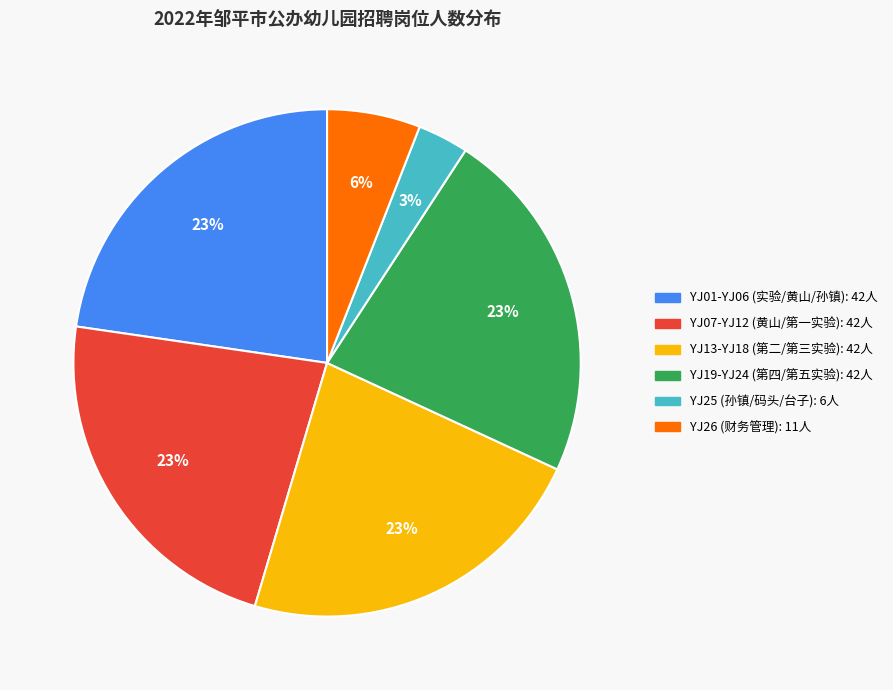

To the nearest percent, what is the average slice percentage?

17%